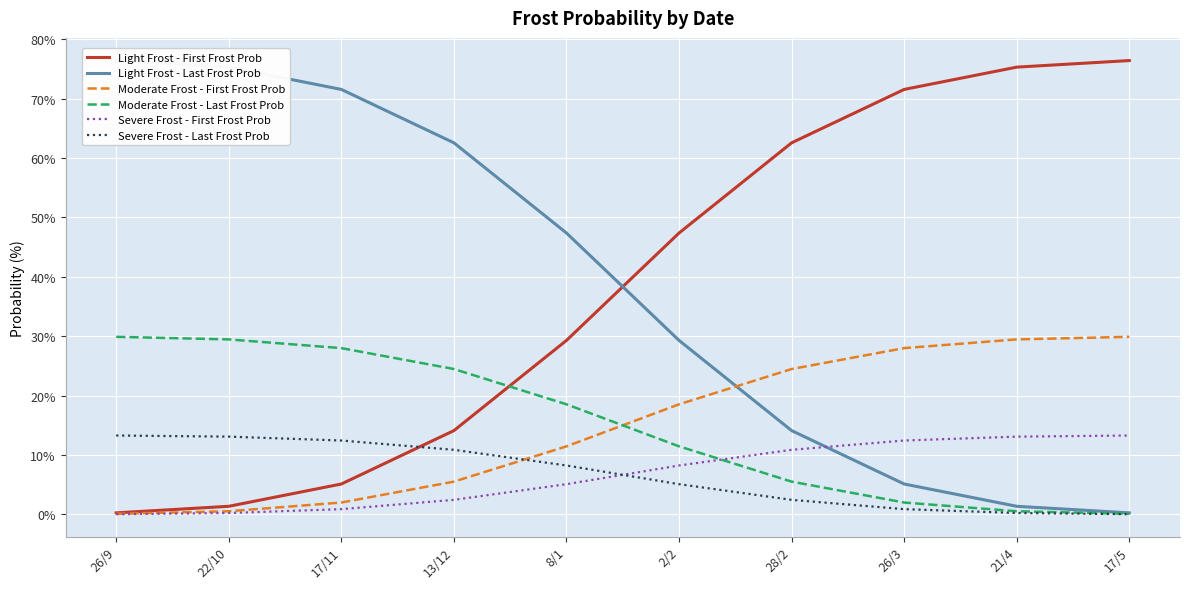

How many data points does each series have?

10